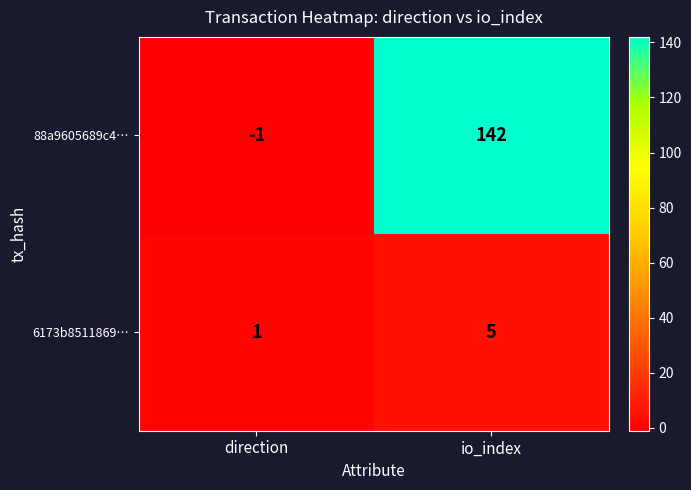

Which label corresponds to the smallest value in the chart?

direction